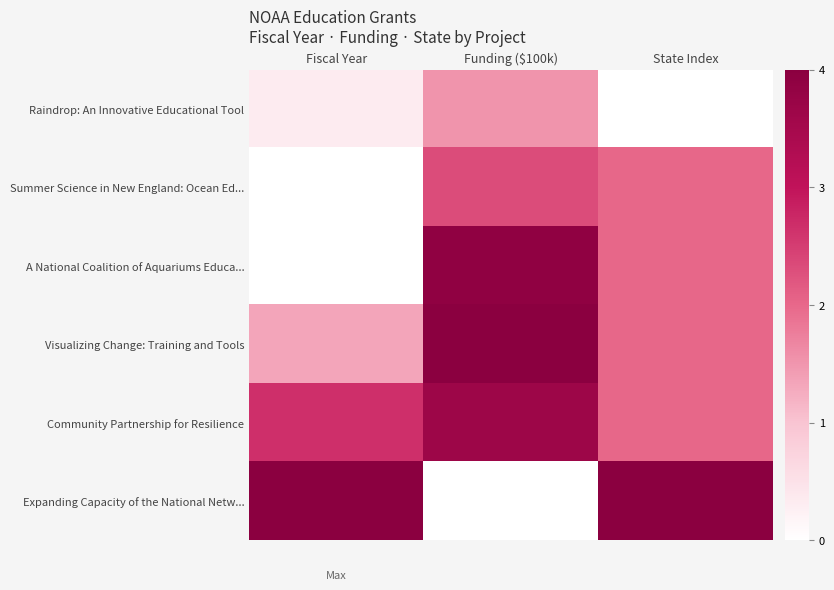

At which category is the sum across all series the highest?

Funding ($100k)